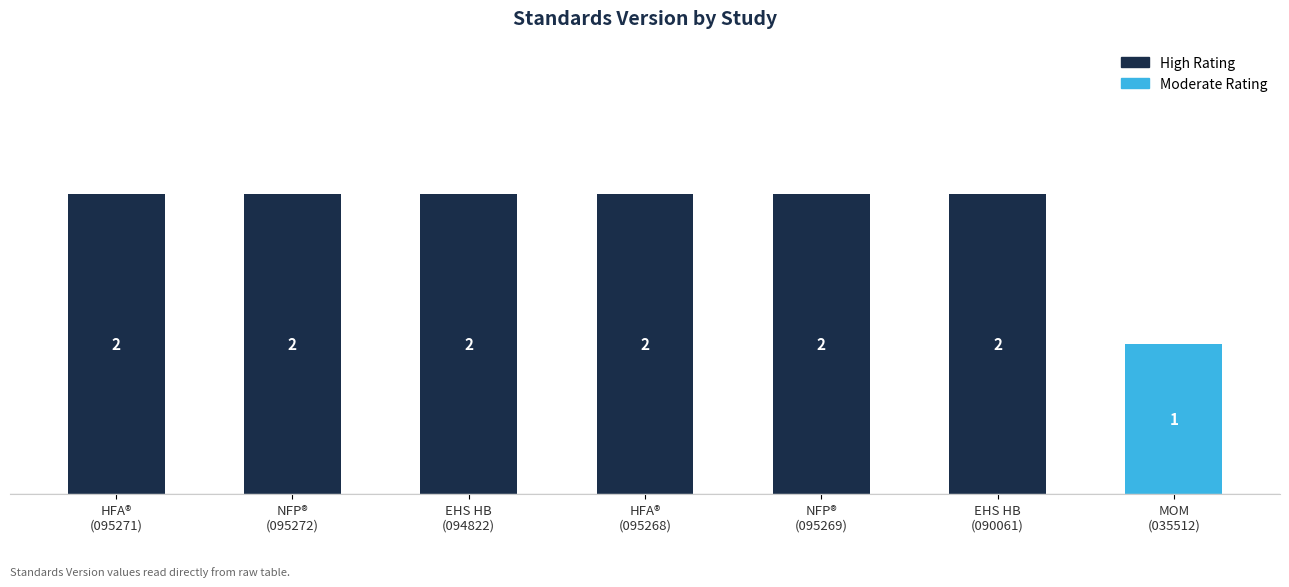

How many data points are less than 2?

1